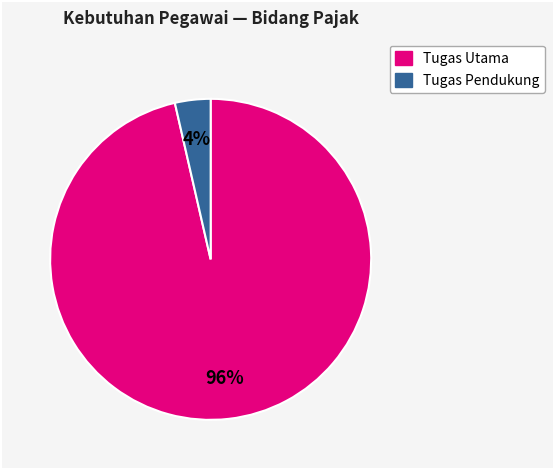

To the nearest percent, what is the average slice percentage?

50%